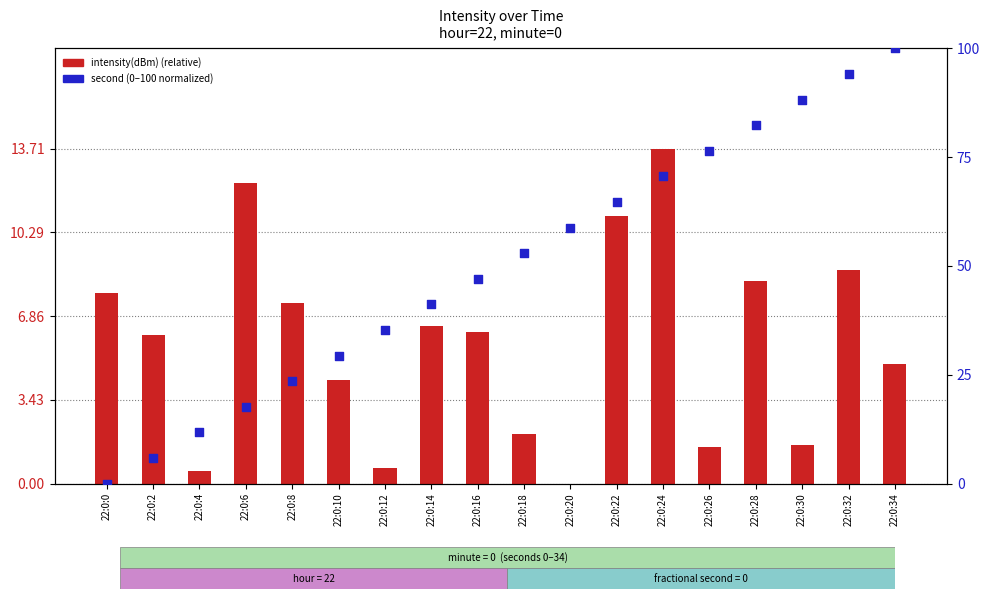

At which category is the sum across all series the highest?

22:0:34